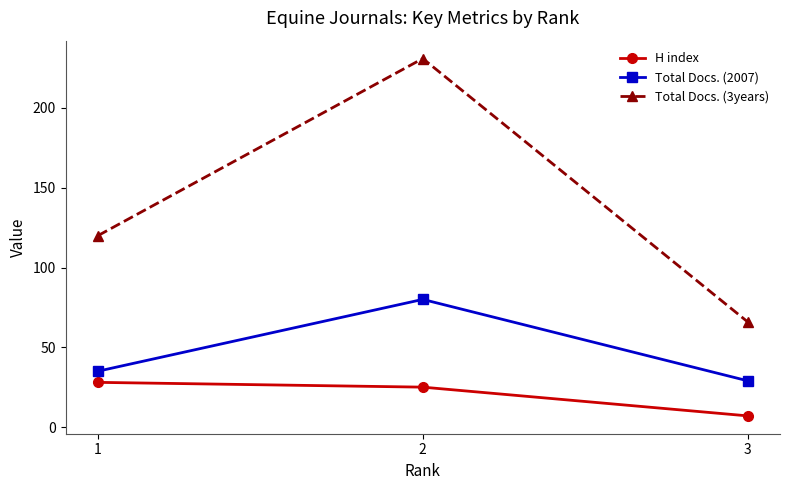

Reading left to right, transcribe all the data shown in this chart.

H index: 1=28	2=25	3=7
Total Docs. (2007): 1=35	2=80	3=29
Total Docs. (3years): 1=120	2=231	3=66